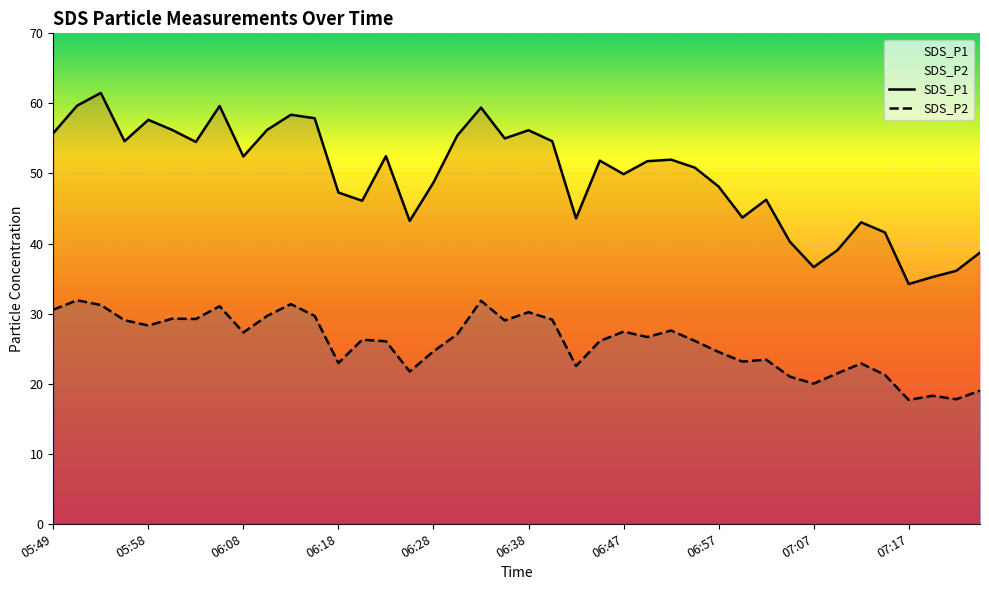

True or false: SDS_P1 and SDS_P2 cross at least once.

False